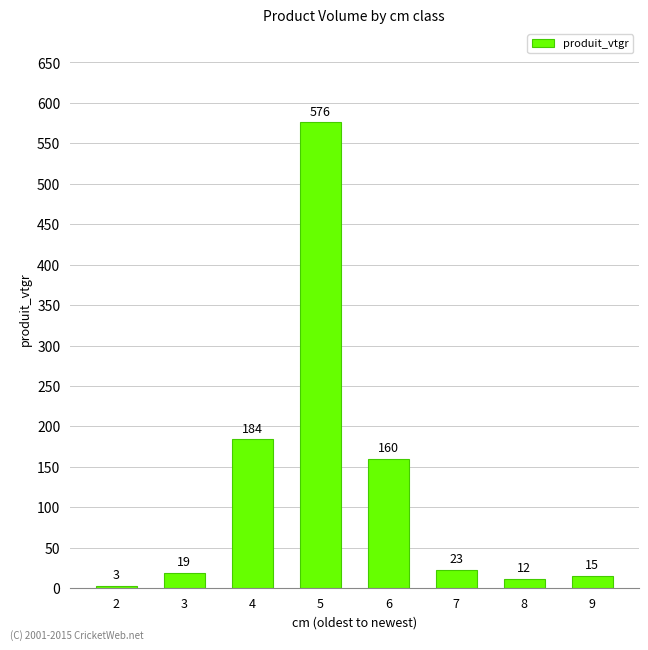

List the labels in order of value, smallest first.

2, 8, 9, 3, 7, 6, 4, 5